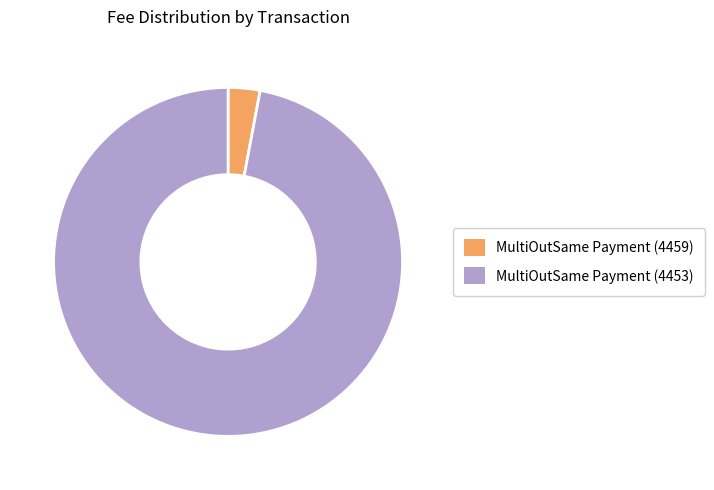

True or false: MultiOutSame Payment (4453) accounts for 97% of the total.

True